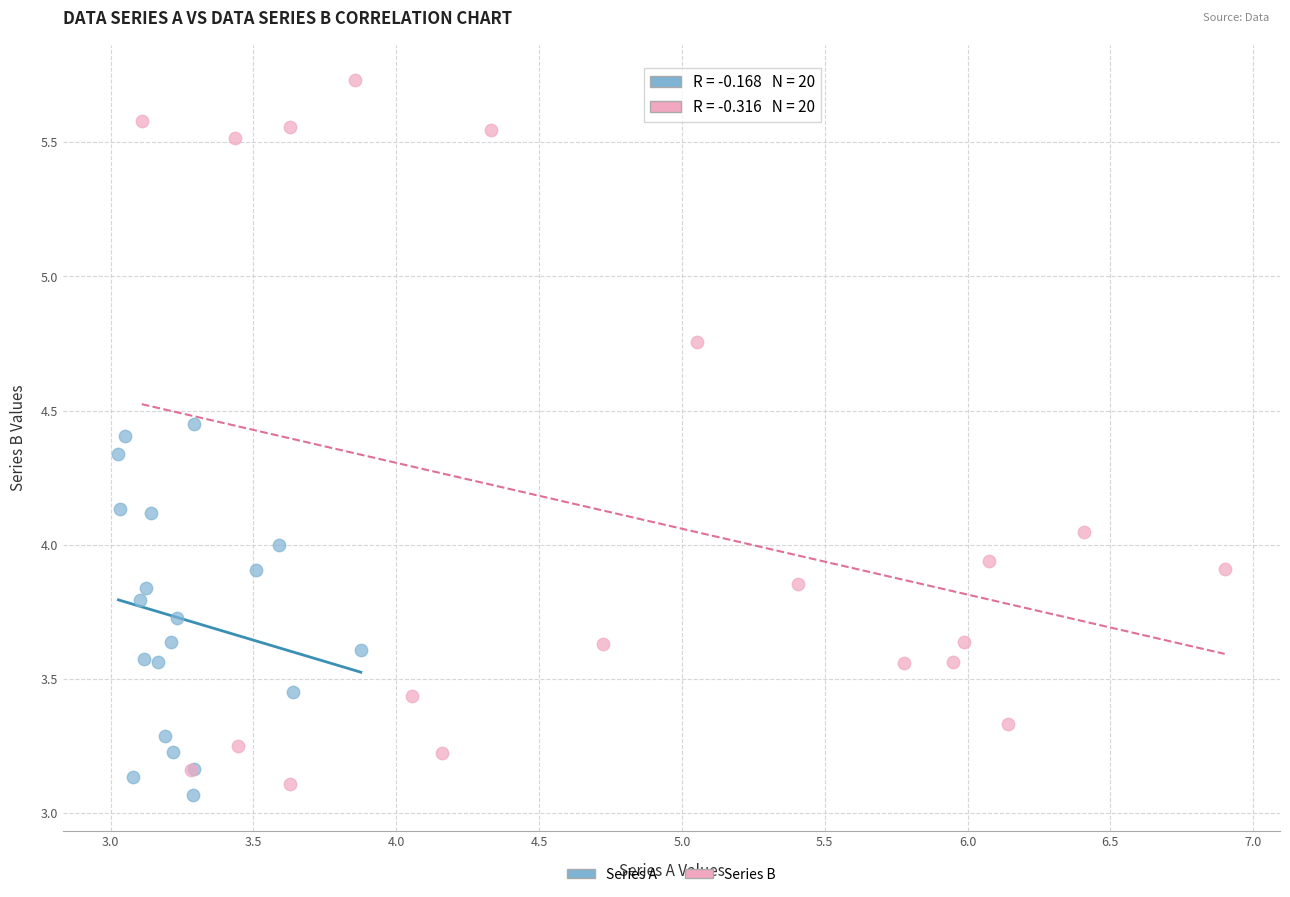

Which series contains the highest Y value?

Series B